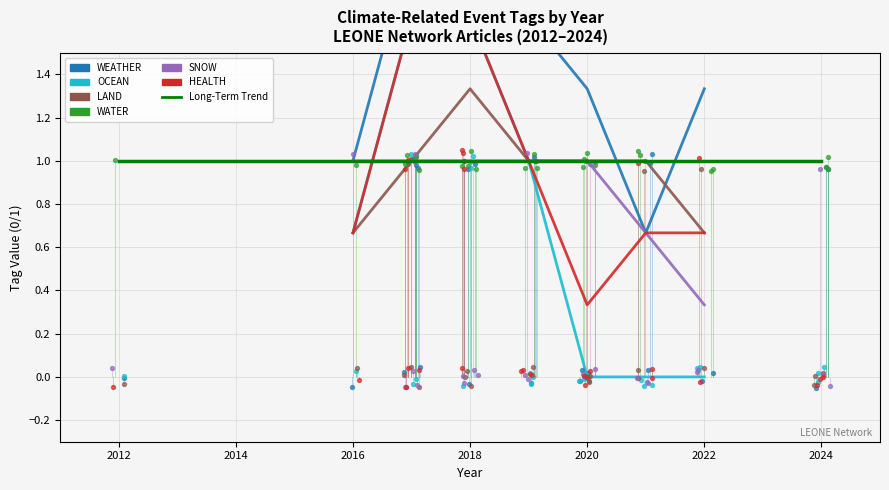

Which series has the largest total across all categories?

WEATHER